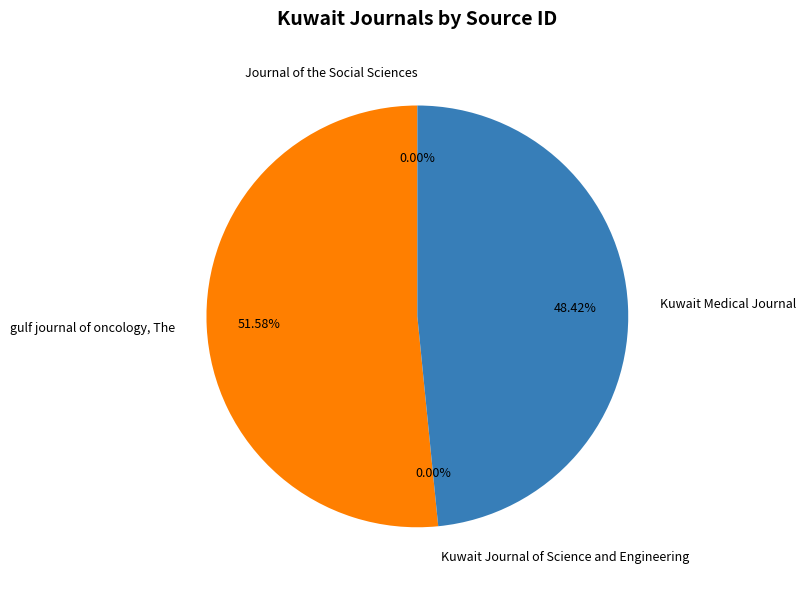

What is the largest slice in the pie chart?

gulf journal of oncology, The